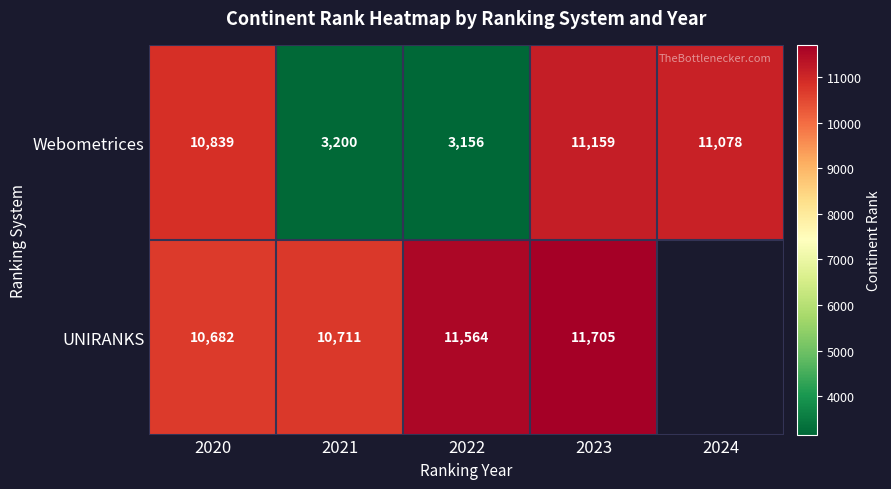

True or false: UNIRANKS has a value of 5997.5 at 2022.

False